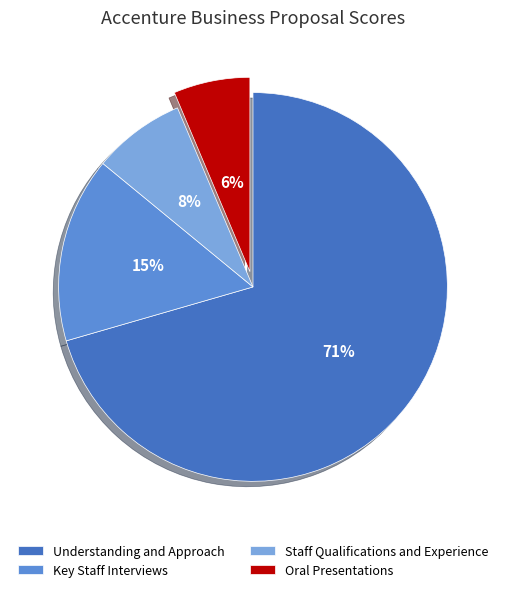

Is there a majority slice in this chart?

Yes